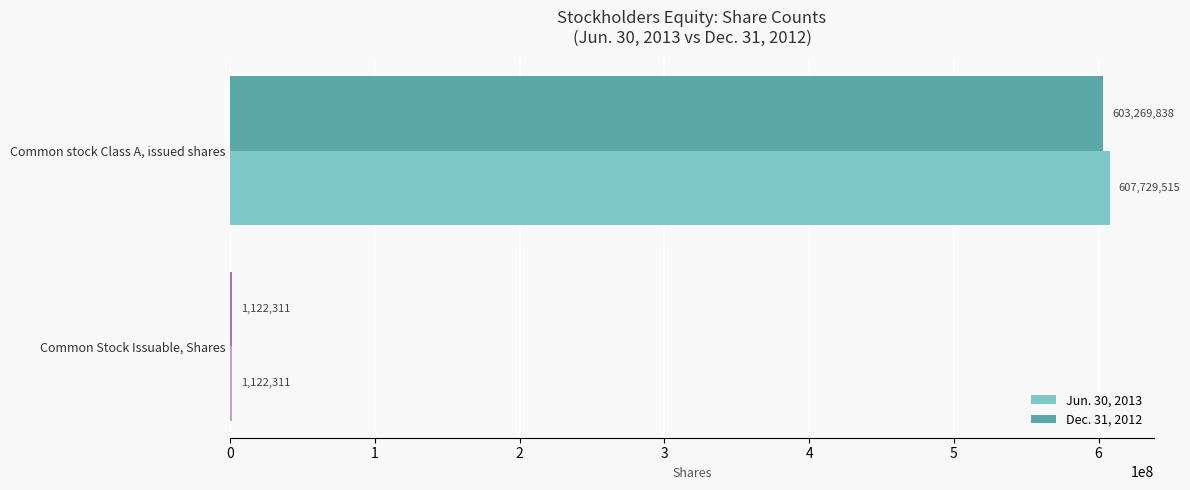

The value of Jun. 30, 2013 at Common stock Class A, issued shares is 813993014. True or false?

False